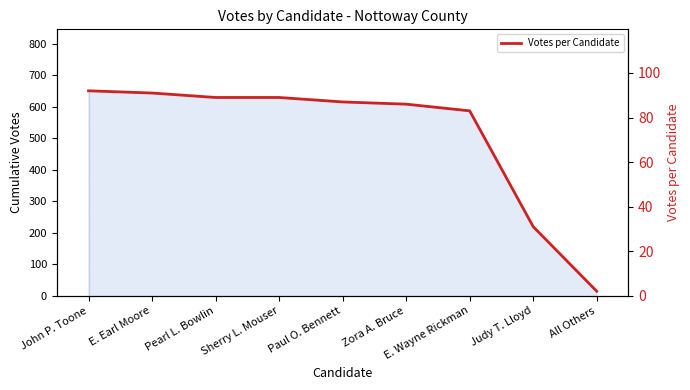

What is the ratio of the value at Paul O. Bennett to the value at E. Wayne Rickman?

1.0